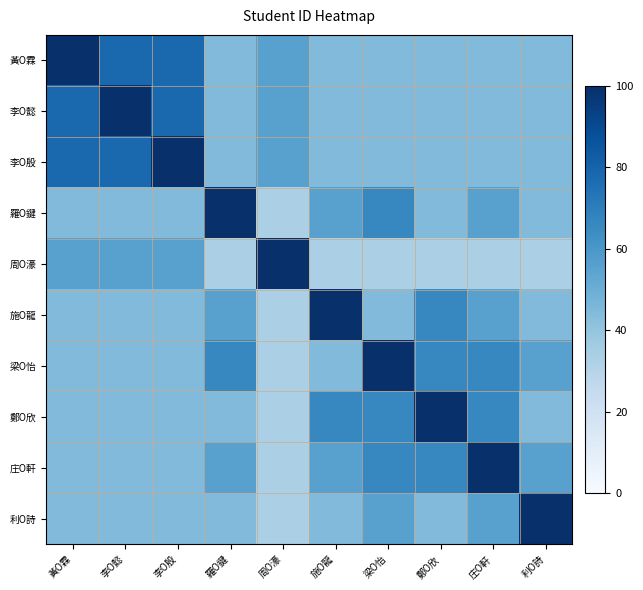

Rank the series by their maximum value, from highest to lowest.

黃O霖, 李O懿, 李O殷, 羅O鍵, 周O濠, 施O龍, 梁O怡, 鄭O欣, 庄O軒, 利O詩